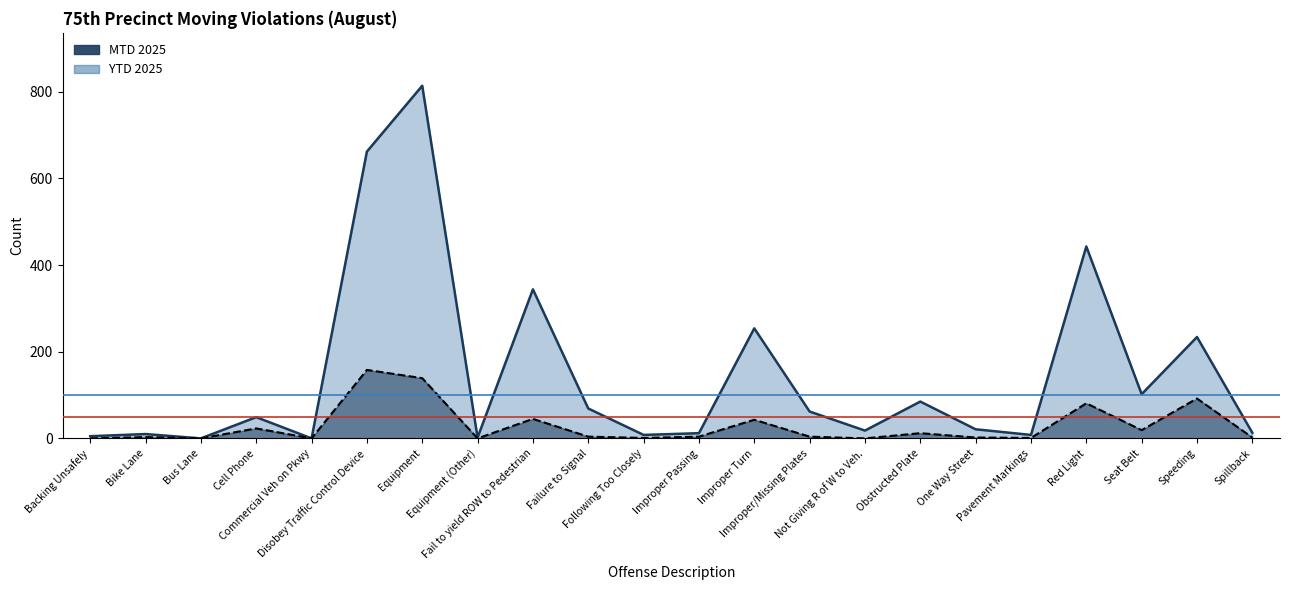

Reading right to left, what are all the values shown in this chart?

YTD 2025: 13	234	102	443	8	21	85	18	62	254	12	8	69	344	2	814	662	0	49	0	10	5
MTD 2025: 2	92	19	81	1	2	12	0	4	43	4	1	4	45	0	139	158	0	23	0	3	0